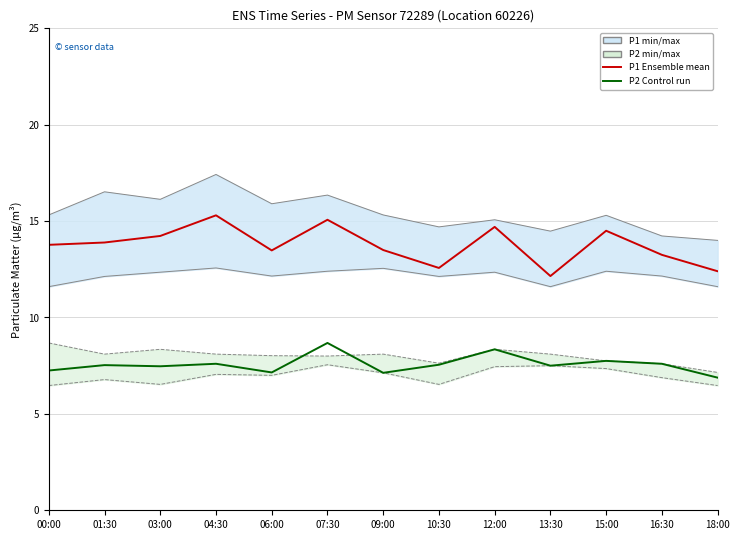

What is the total value across all series at 06:00?

44.5